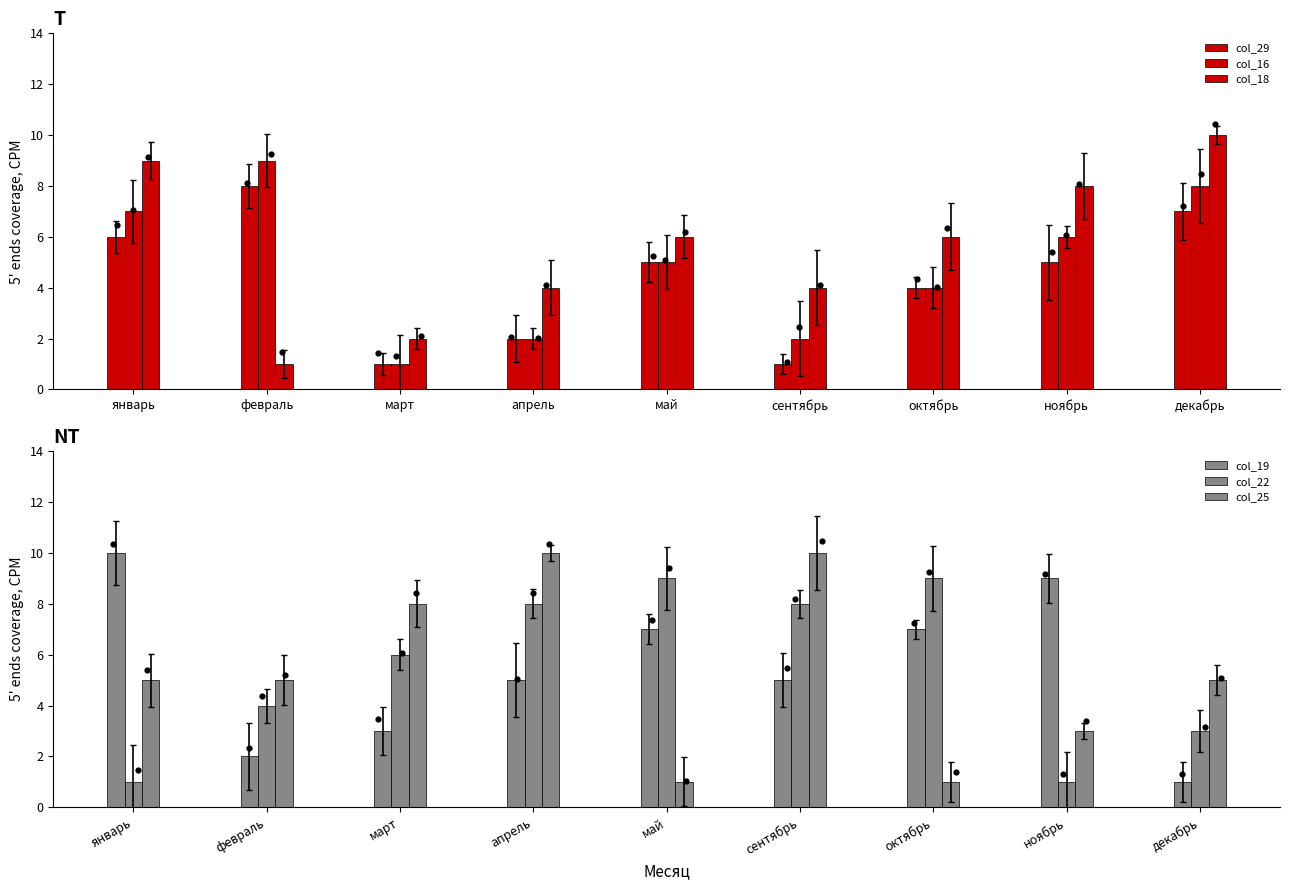

Which series reaches the minimum Y coordinate?

col_29